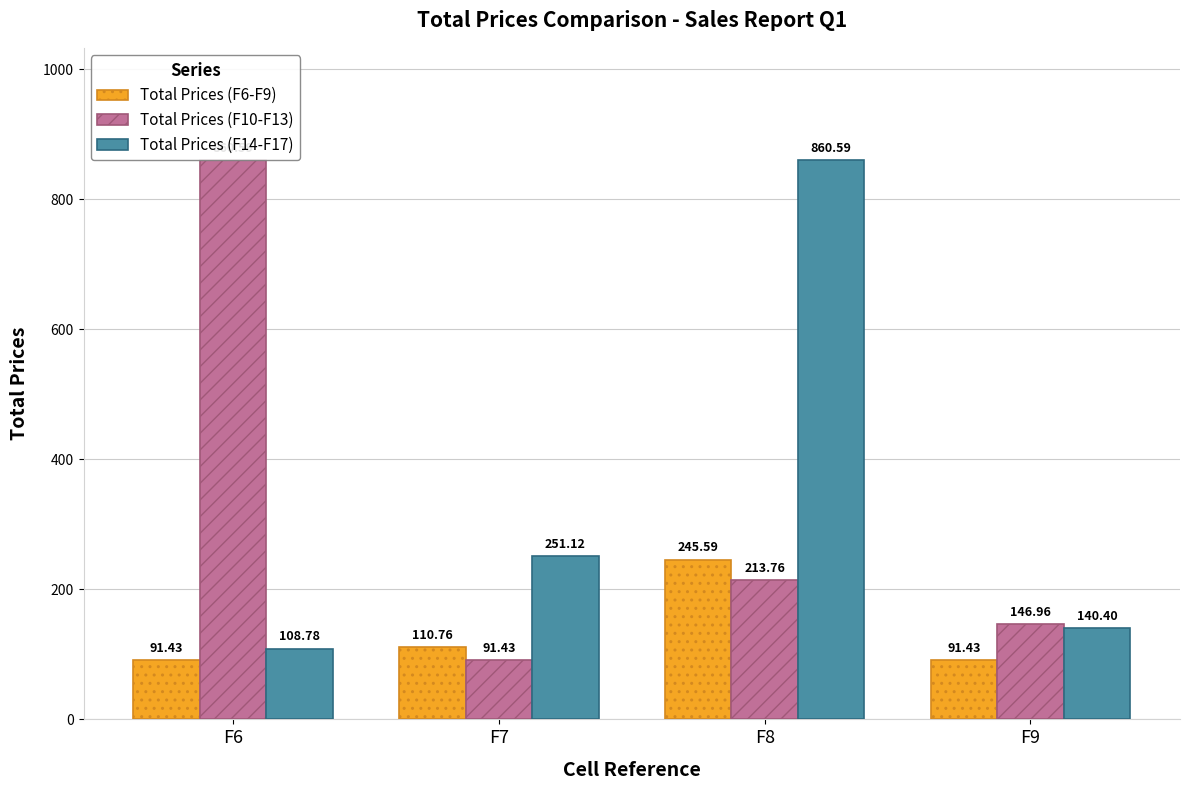

How many data points in Total Prices (F10-F13) are above 213?

2